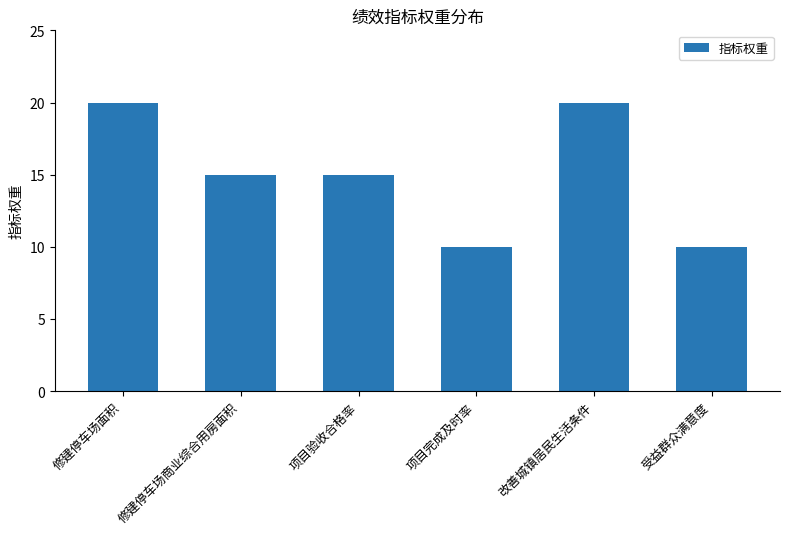

What is the sum of all values?

90